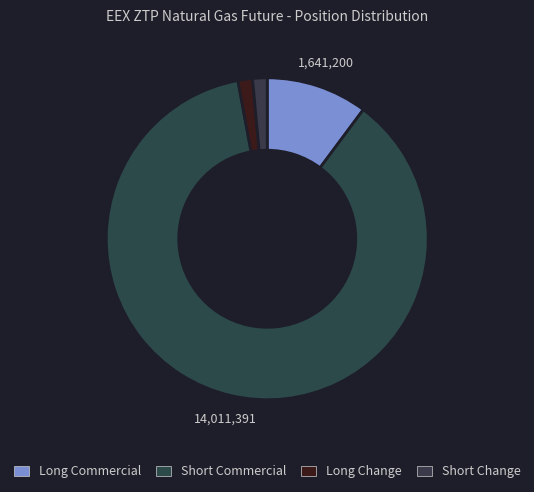

How many segments does this pie chart have?

4